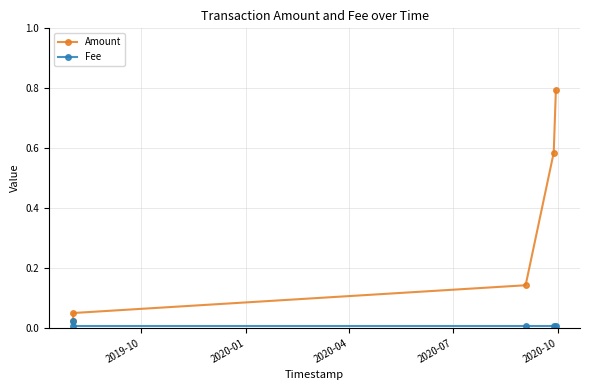

True or false: Amount and Fee cross at least once.

False